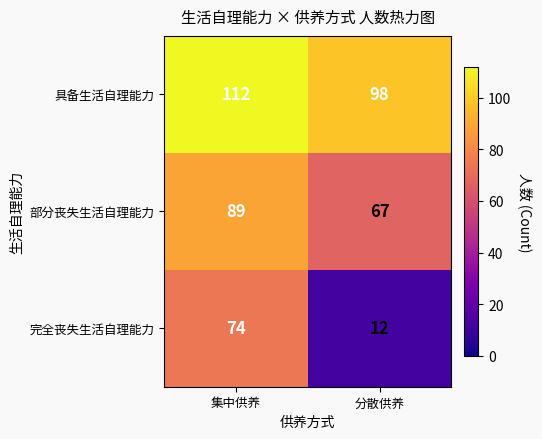

Which series has the widest spread of values?

完全丧失生活自理能力